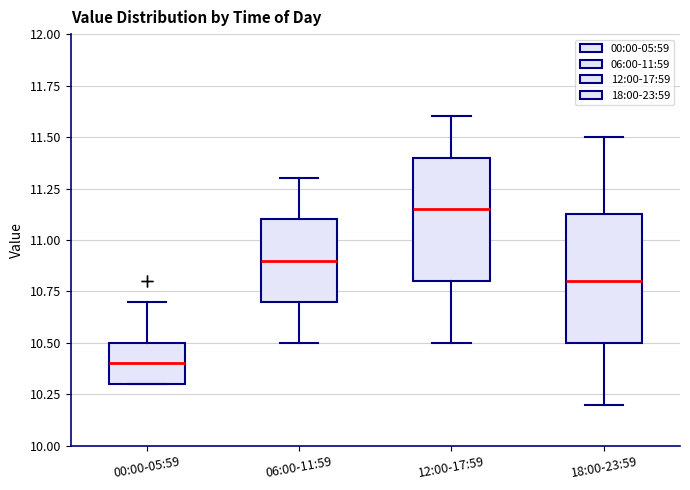

Where does the upper whisker of the box for 00:00-05:59 end on the y-axis? The values are not printed on the chart, so give them approximately, as read against the axis.

10.70